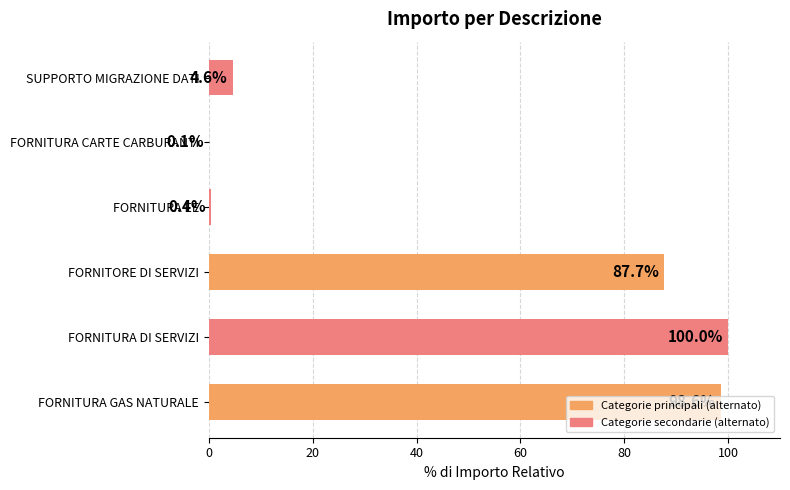

Which label corresponds to the largest value in the chart?

FORNITURA DI SERVIZI